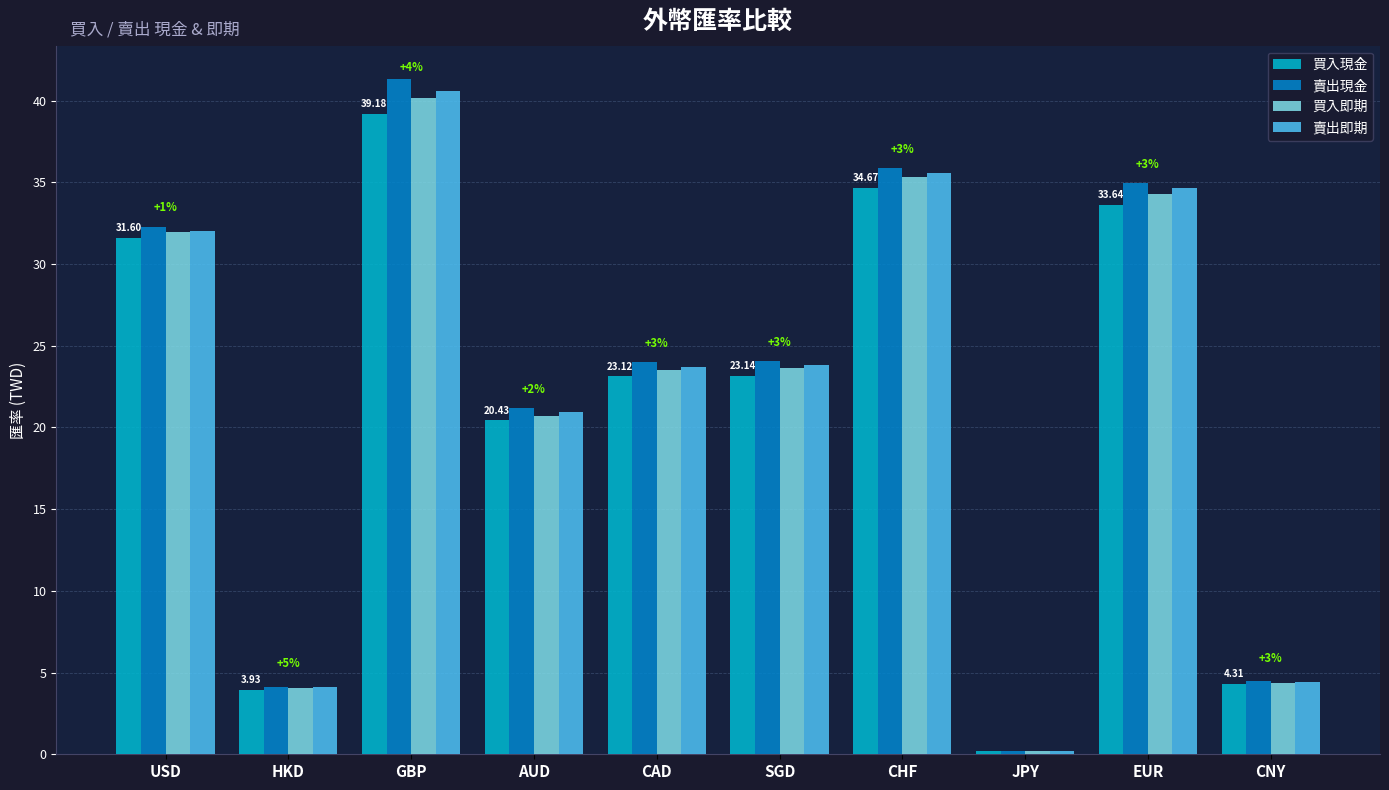

Which category has the lowest value across all series?

JPY